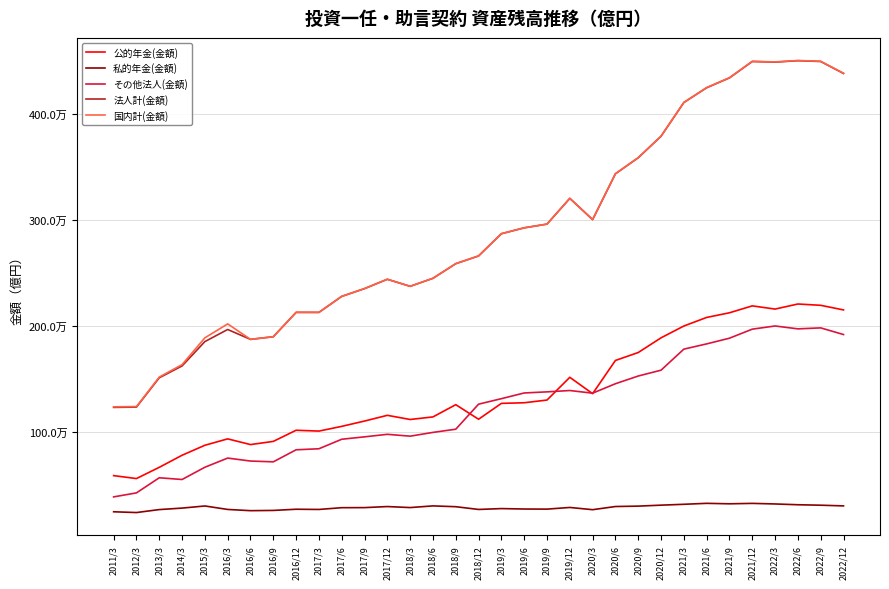

At how many categories does at least one series exceed 3115738?

12